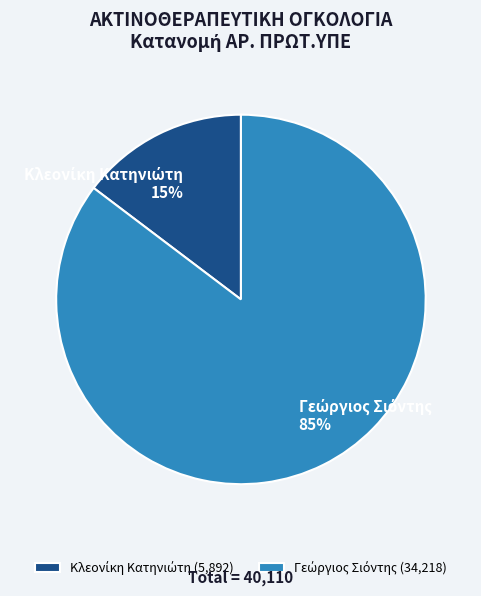

To the nearest percent, what is the average slice percentage?

50%